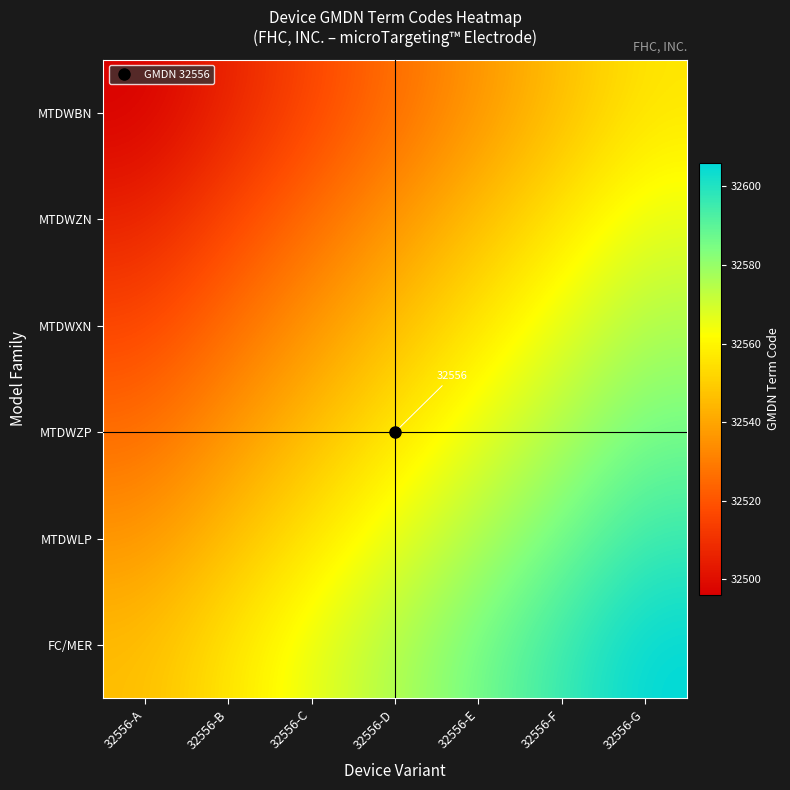

What is the difference between the highest and lowest values at 32556-F?

50